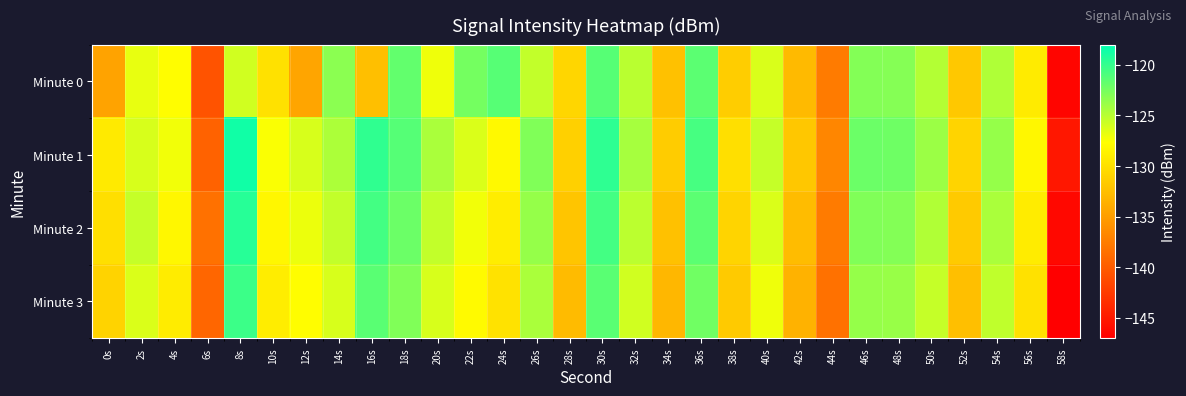

What is the greatest value displayed?

-118.7